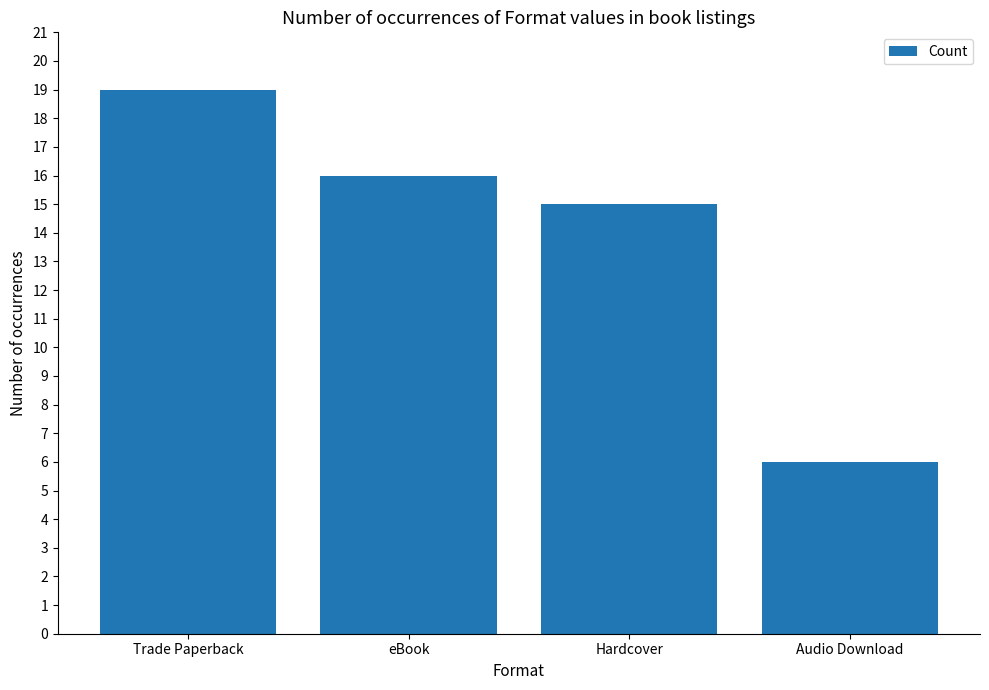

Read the value at Audio Download.

6